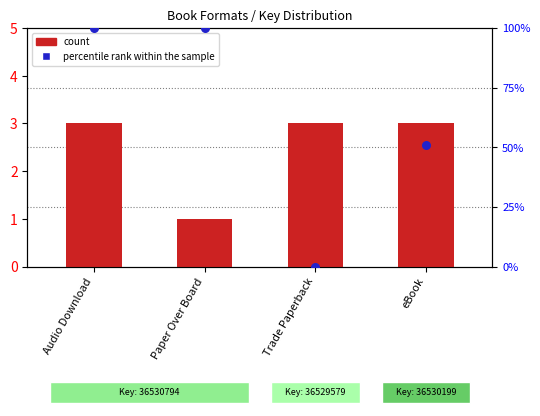

Which series contains the highest Y value?

percentile rank within the sample